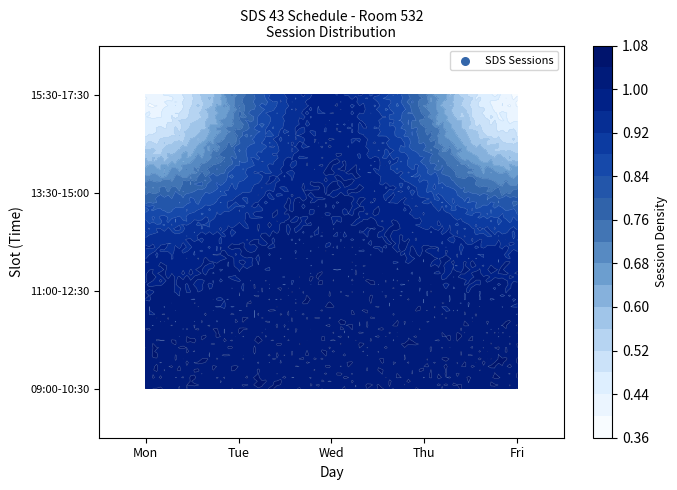

Reading left to right, list all the values displayed in this chart.

Mon: 1	1	1	0
Tue: 1	1	1	1
Wed: 1	1	1	1
Thu: 1	1	1	1
Fri: 1	1	1	0